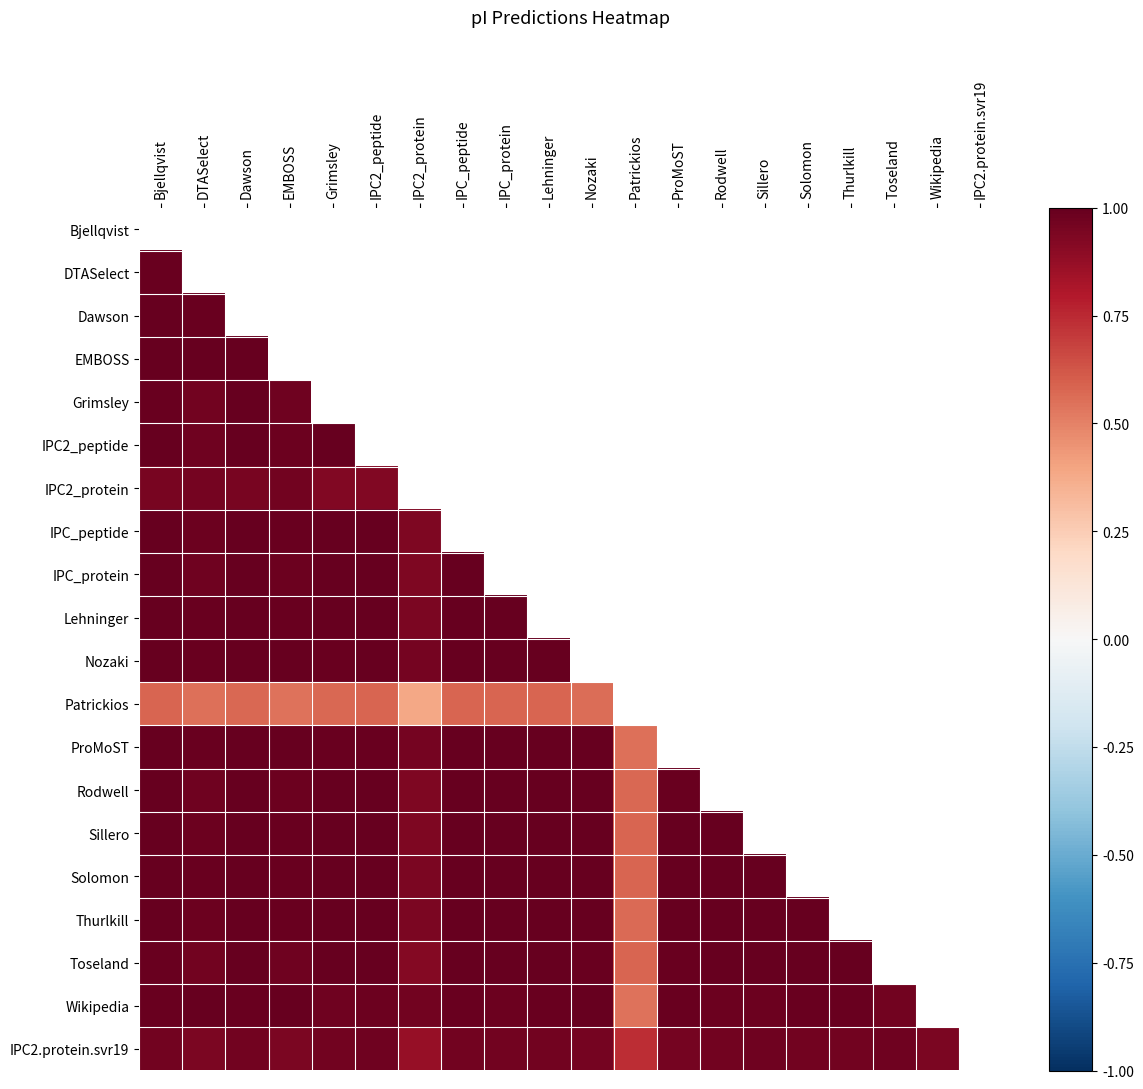

How many values in the Patrickios series exceed 0?

11